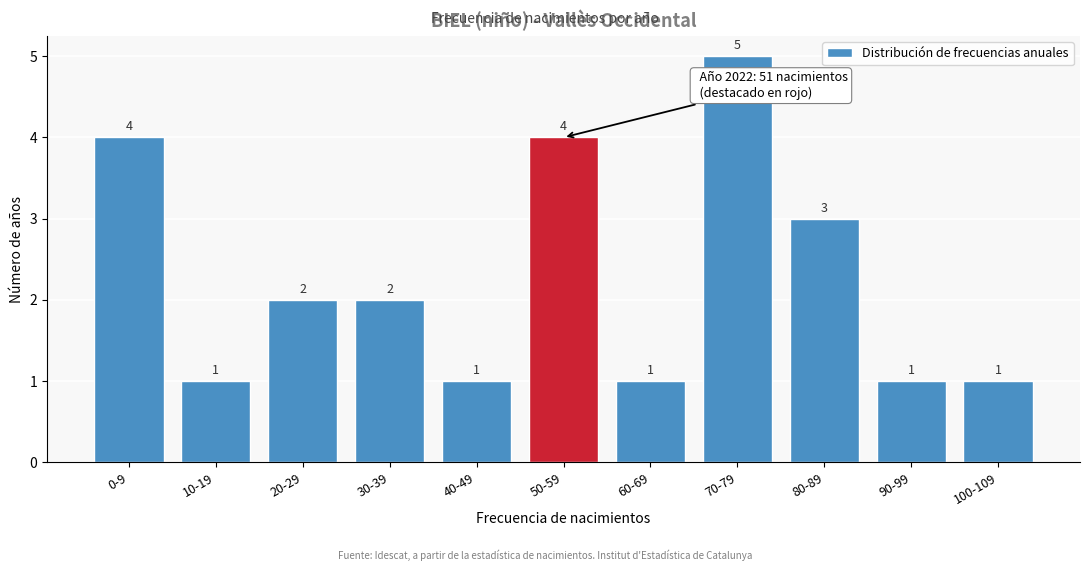

Reading right to left, transcribe all the data shown in this chart.

100-109=1	90-99=1	80-89=3	70-79=5	60-69=1	50-59=4	40-49=1	30-39=2	20-29=2	10-19=1	0-9=4